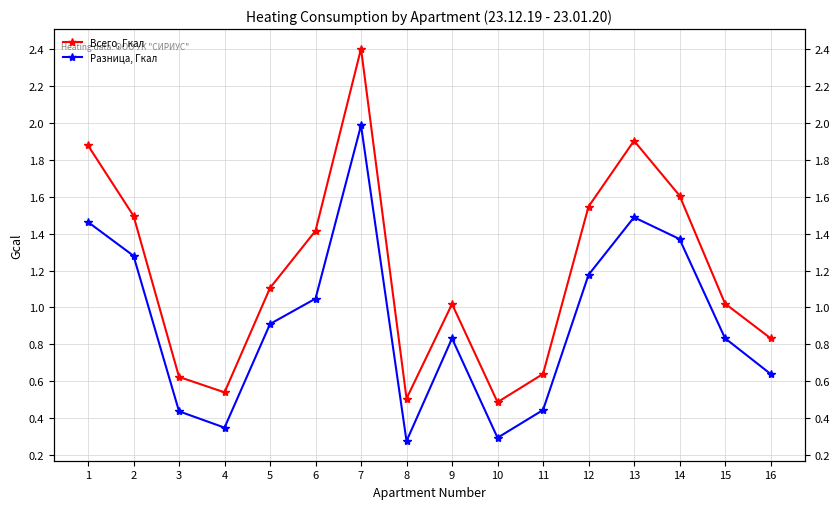

How many values in the Всего, Гкал series exceed 1?

10